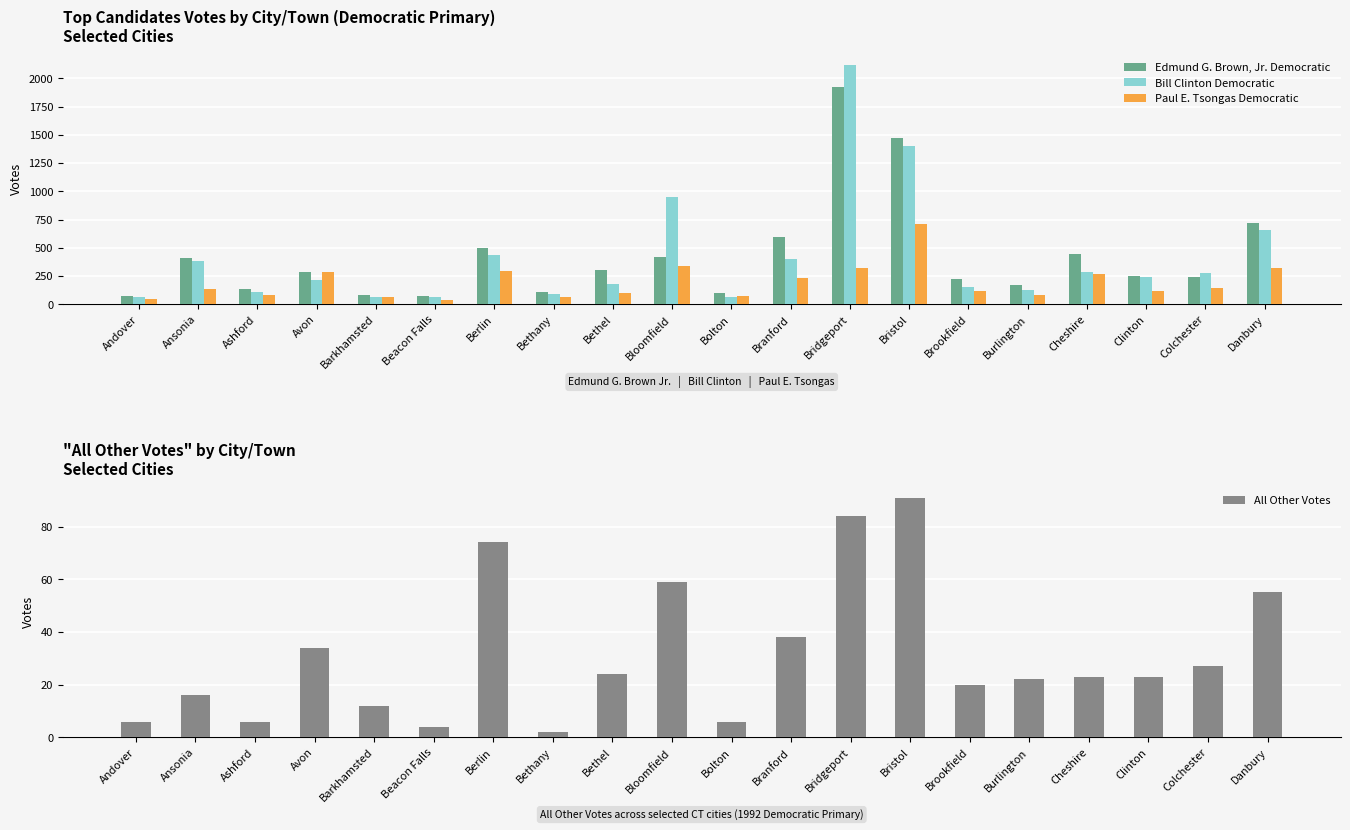

Where does the Paul E. Tsongas Democratic series first go above 134?

Avon